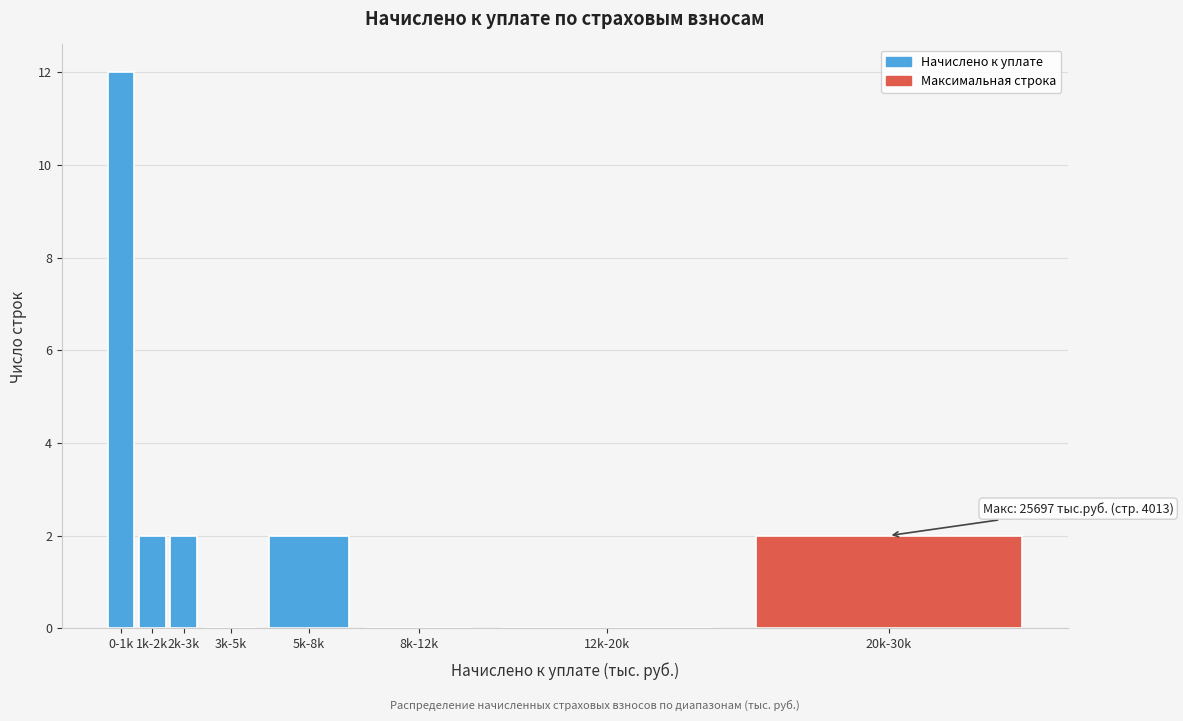

Reading left to right, extract all data points from this chart.

0-1k=12	1k-2k=2	2k-3k=2	3k-5k=0	5k-8k=2	8k-12k=0	12k-20k=0	20k-30k=2